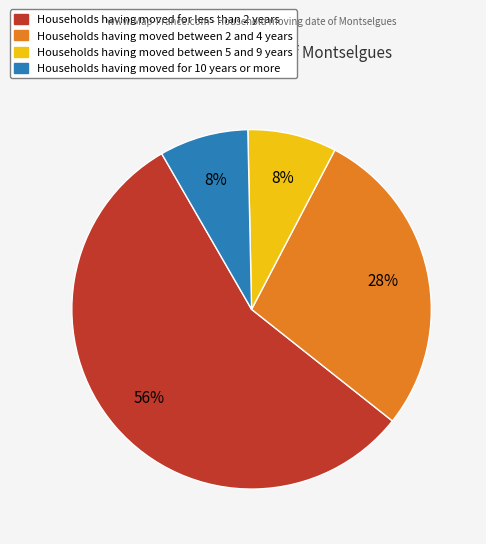

Is there a majority slice in this chart?

Yes